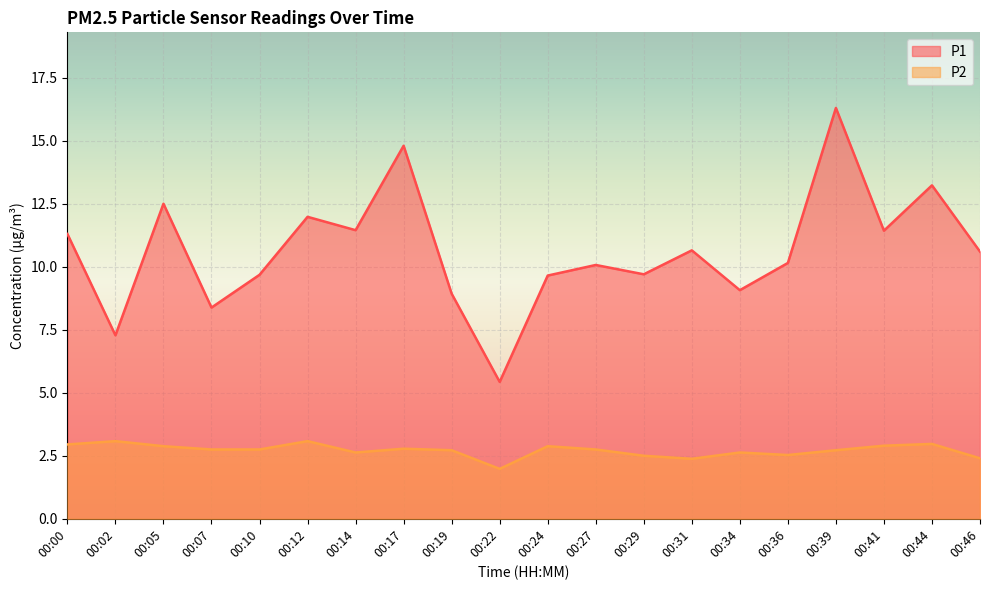

True or false: P2 line has a value of 2.4 at 00:31.

True